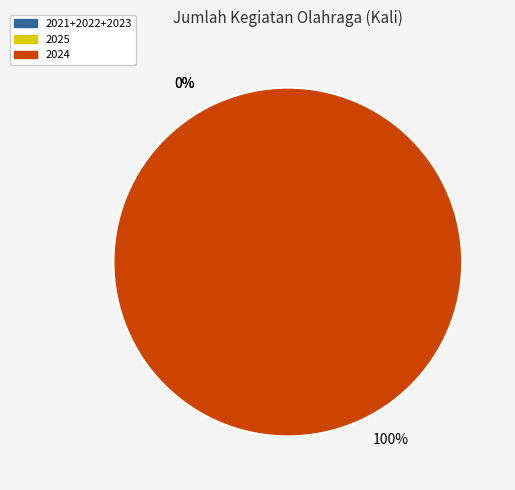

Combined, what portion of the pie is 2024 and 2025?

100.0%